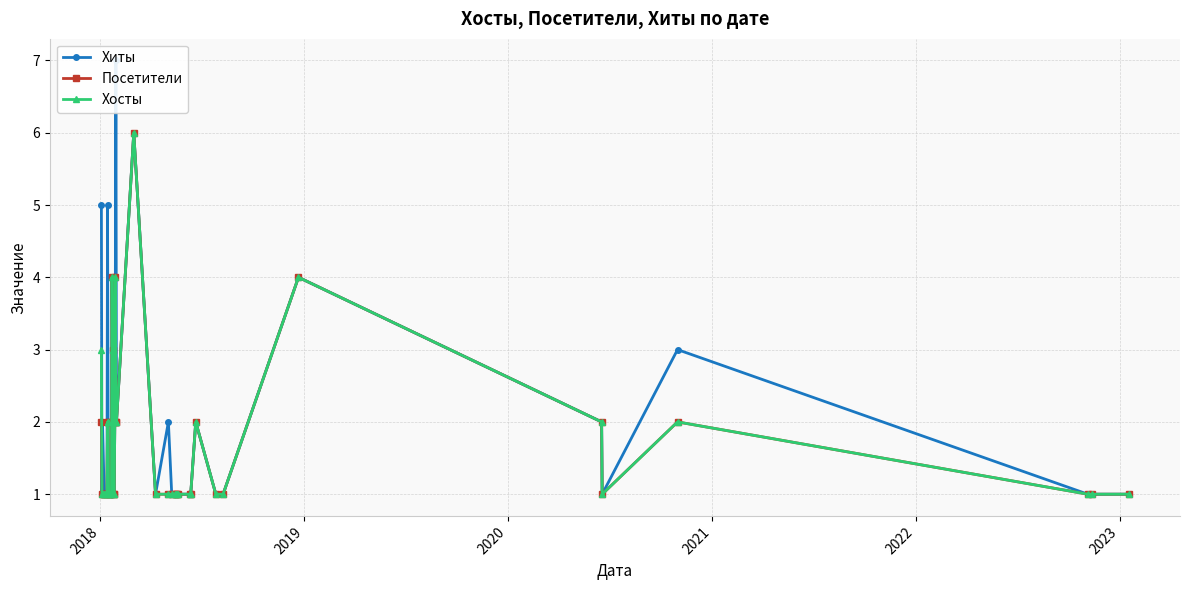

Reading left to right, list all the values displayed in this chart.

Хиты: 5	1	2	1	1	1	5	2	1	1	1	1	4	3	1	1	2	4	7	2	6	1	2	1	1	1	1	1	1	1	2	1	1	4	2	1	3	1	1	1
Посетители: 2	1	1	1	1	1	2	2	1	1	1	1	4	3	1	1	2	4	2	2	6	1	1	1	1	1	1	1	1	1	2	1	1	4	2	1	2	1	1	1
Хосты: 3	1	1	1	1	1	2	2	1	1	1	1	4	3	1	1	2	4	2	2	6	1	1	1	1	1	1	1	1	1	2	1	1	4	2	1	2	1	1	1